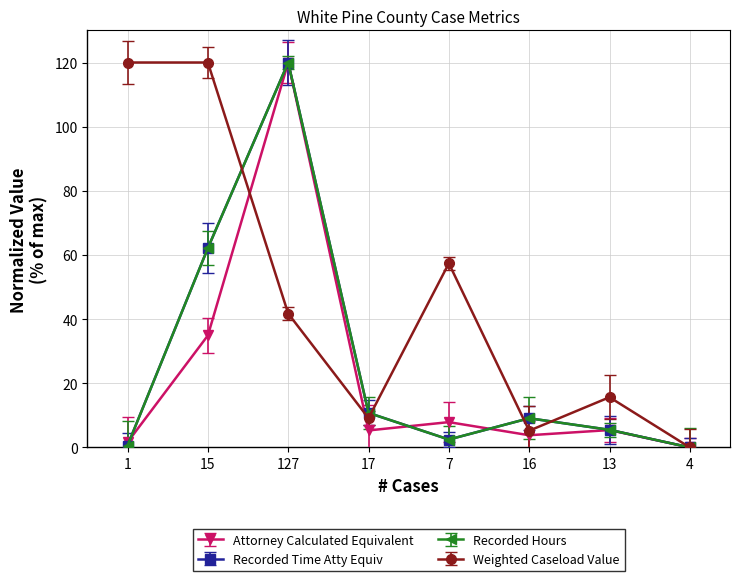

At 127, list the series in order from largest to smallest.

Attorney Calculated Equivalent, Recorded Time Atty Equiv, Recorded Hours, Weighted Caseload Value